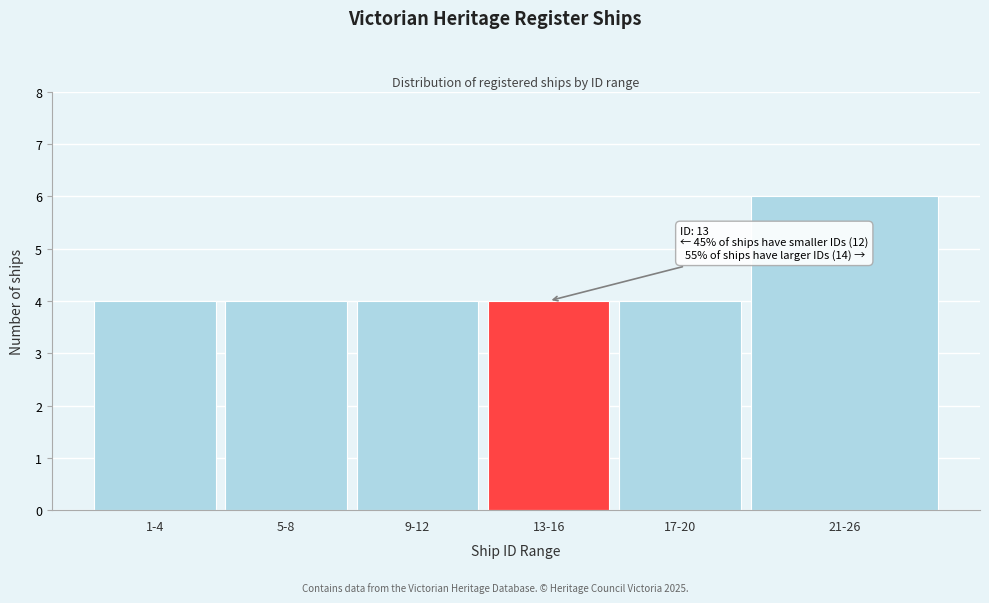

Reading left to right, what are all the values shown in this chart?

1-4=4	5-8=4	9-12=4	13-16=4	17-20=4	21-26=6